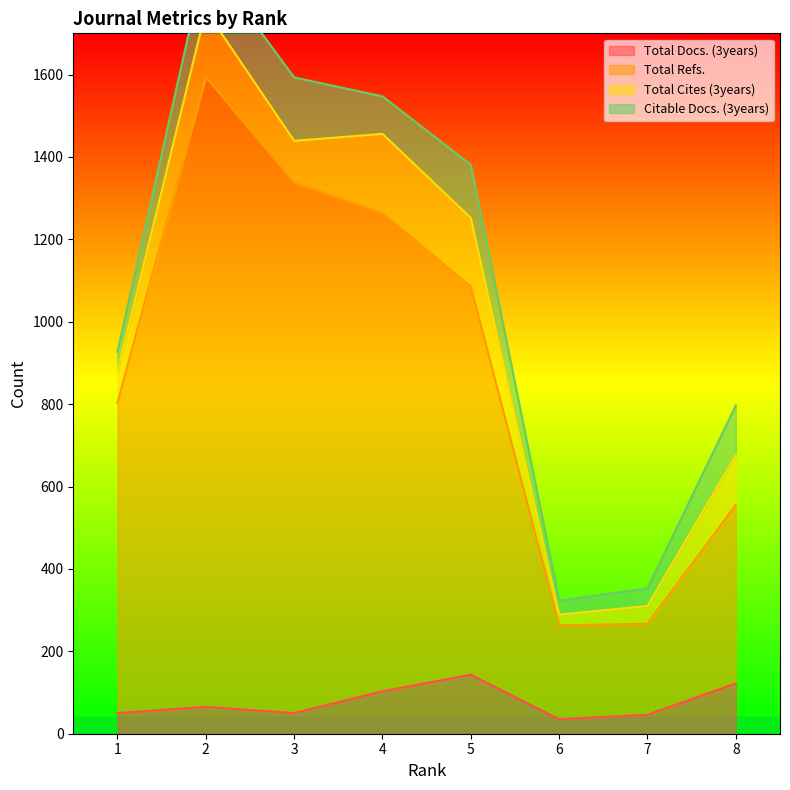

True or false: Total Docs. (3years) and Total Refs. cross at least once.

False